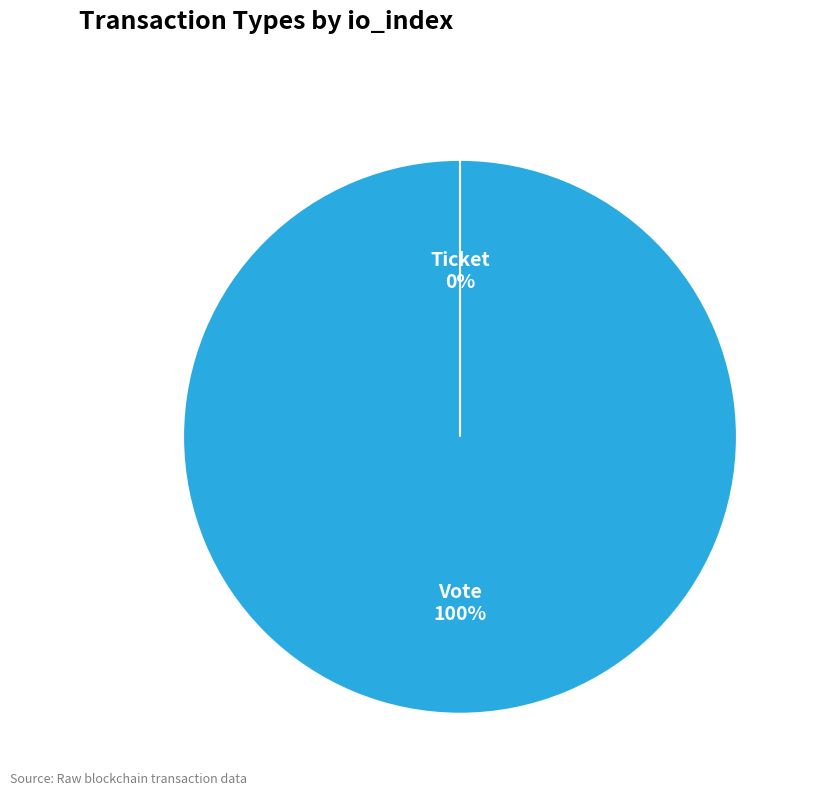

How many slices are in this pie chart?

2